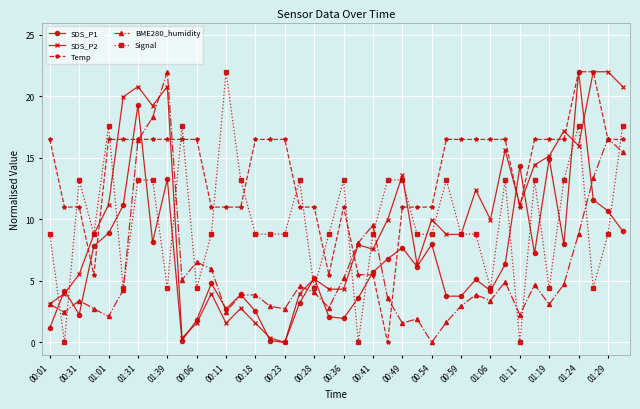

True or false: SDS_P2 has more than 2 points higher than both neighbors.

True